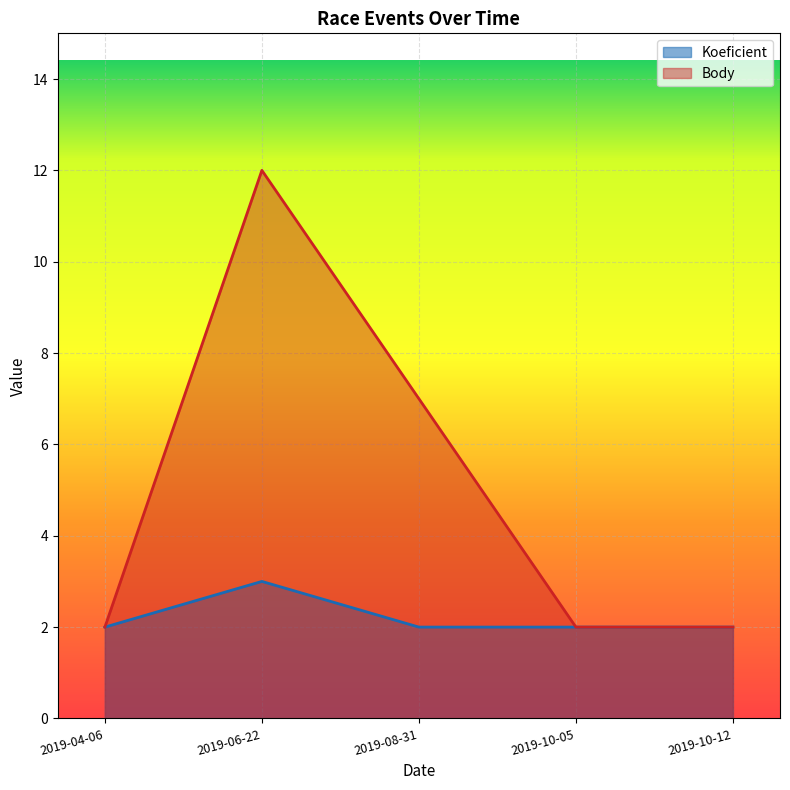

In Koeficient, how many points are higher than both neighbors (excluding endpoints)?

1